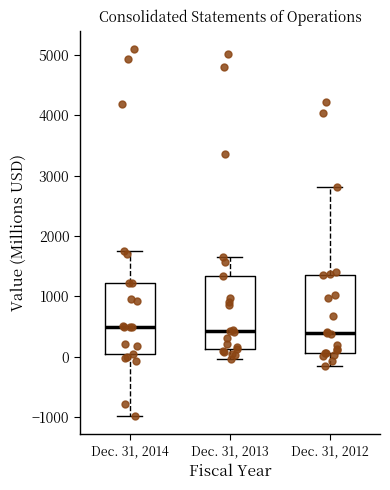

Where is the upper edge of the box for Dec. 31, 2012 on the y-axis? The values are not printed on the chart, so give them approximately, as read against the axis.

1400